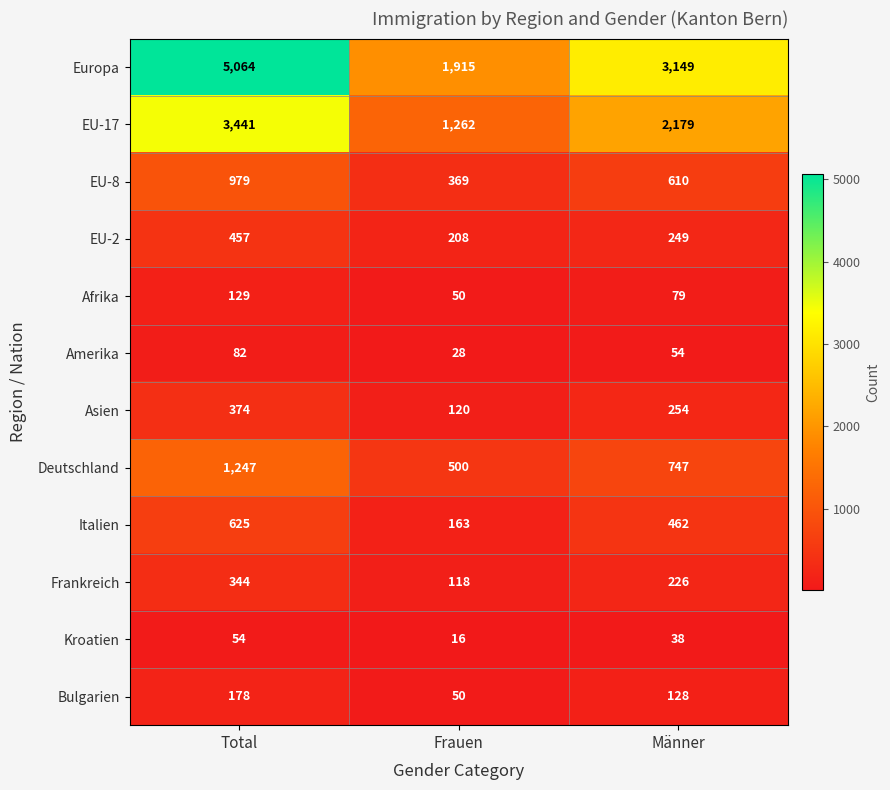

Where is Kroatien nearest to the value 35?

Männer